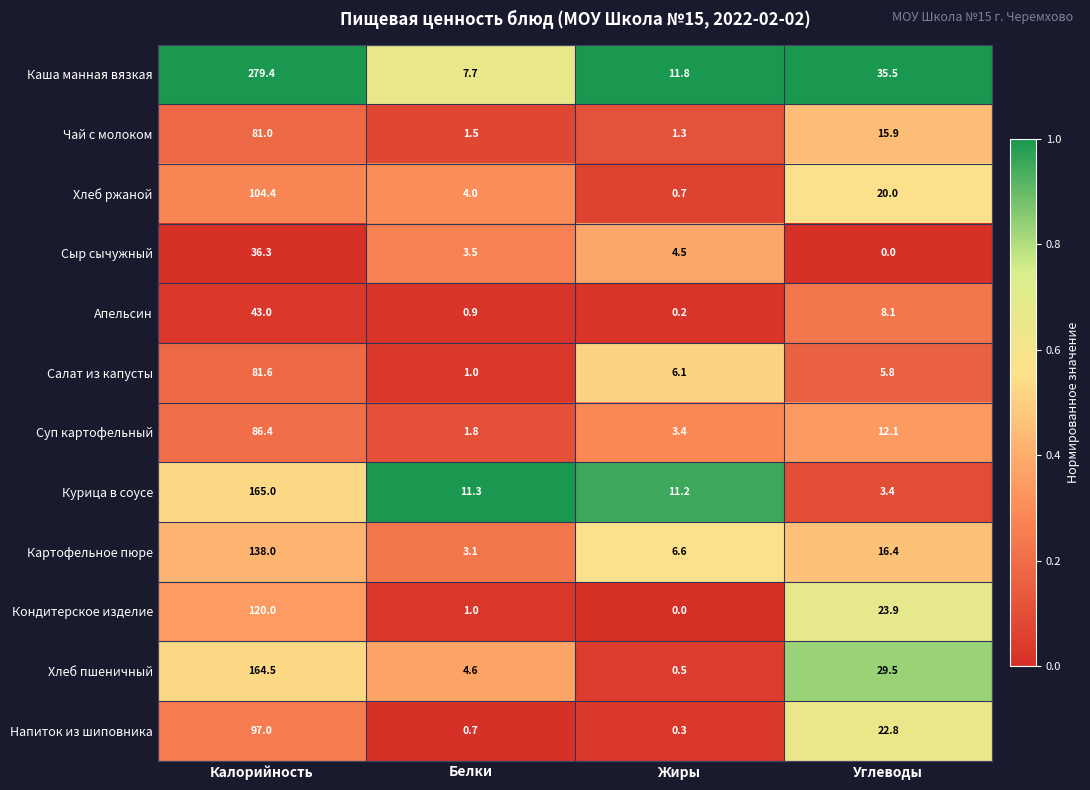

How many distinct data groups are displayed?

12